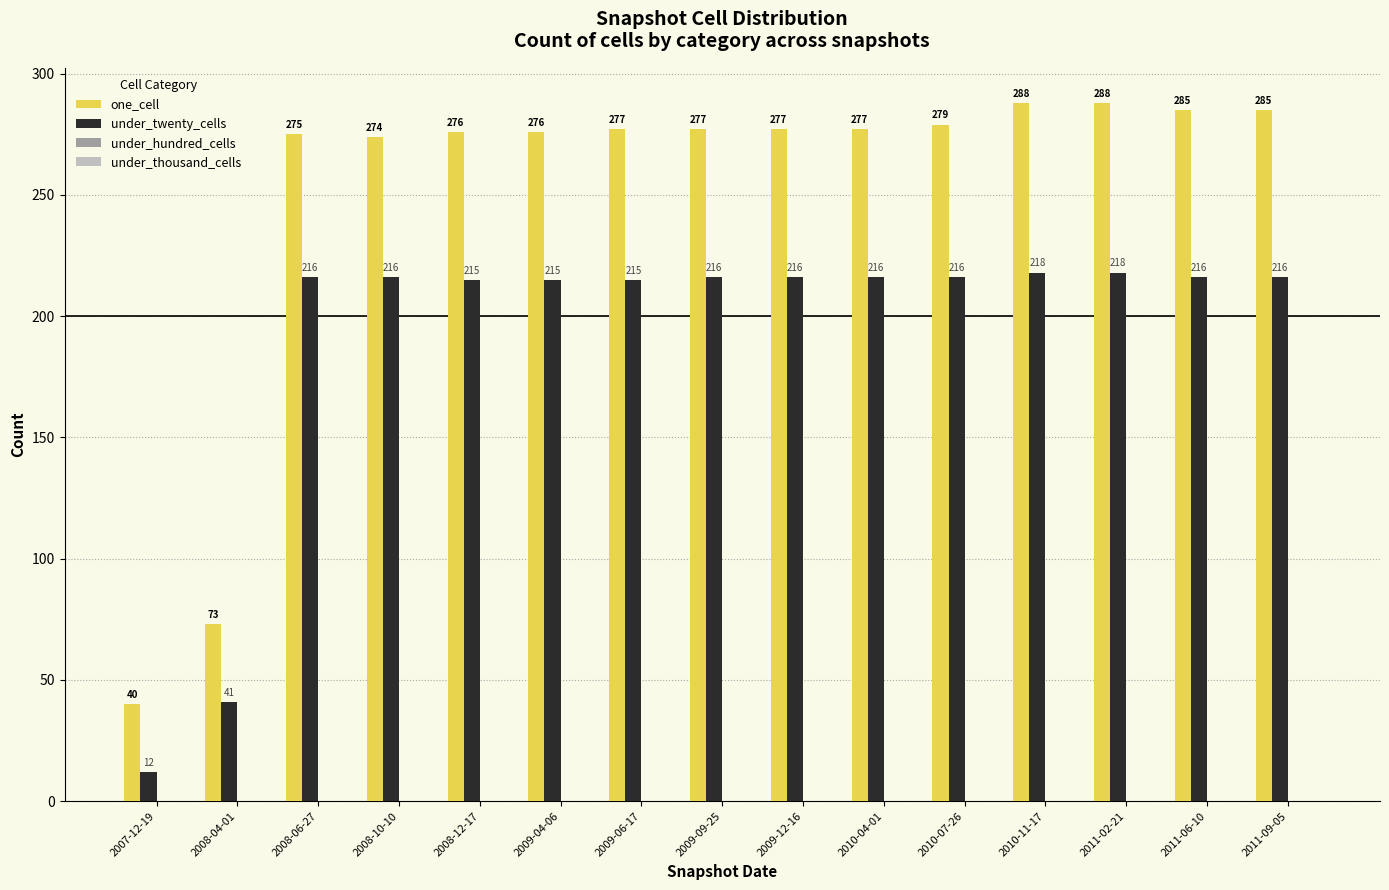

What position from the right is 2008-10-10?

12